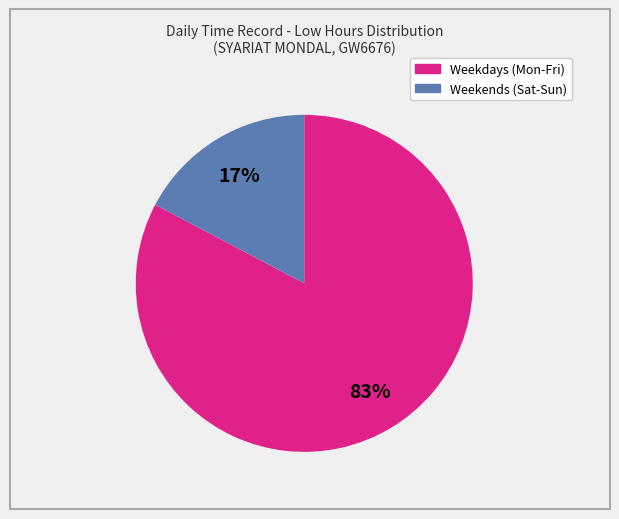

Is there any slice that represents more than half of the pie?

Yes